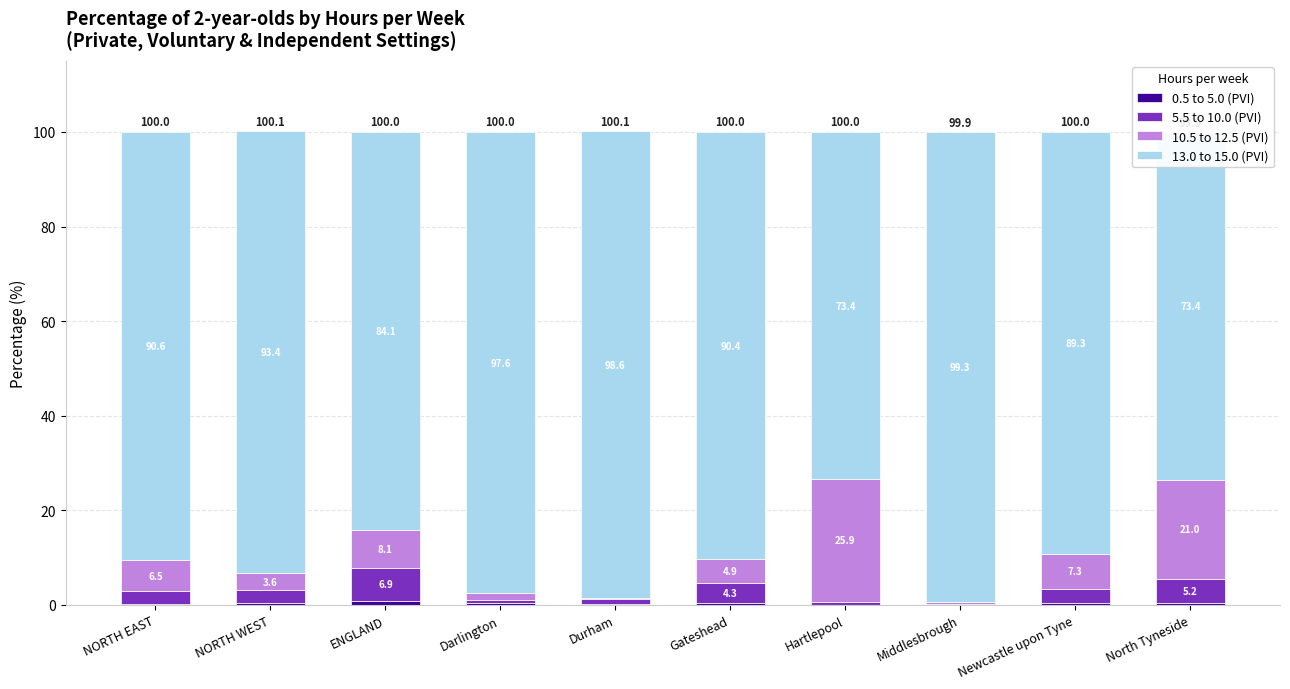

Which series changed the most between Durham and Newcastle upon Tyne?

13.0 to 15.0 (PVI)